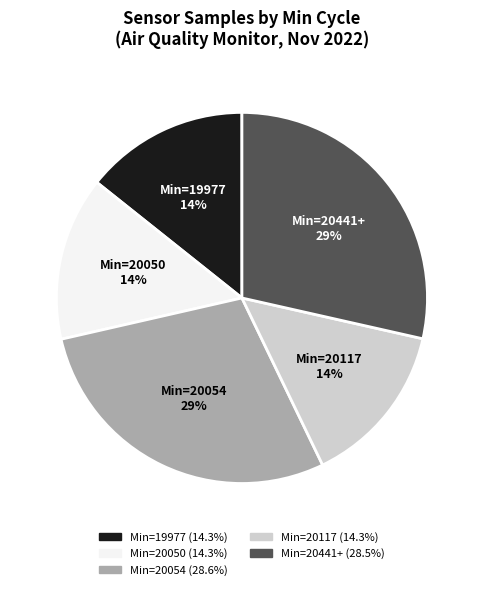

To the nearest percent, what is the average slice percentage?

20%